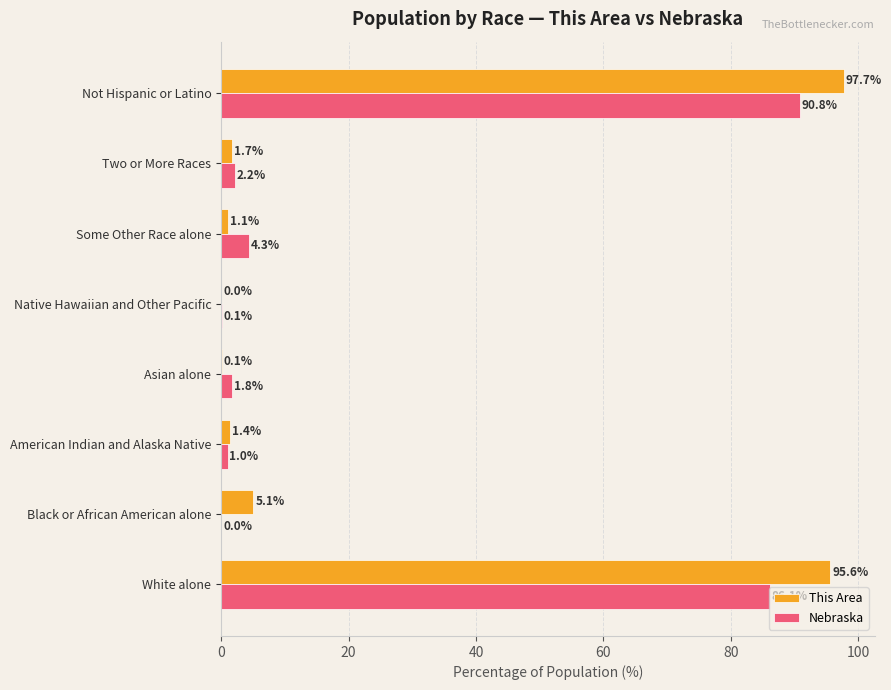

Which category has the highest value across all series?

Not Hispanic or Latino